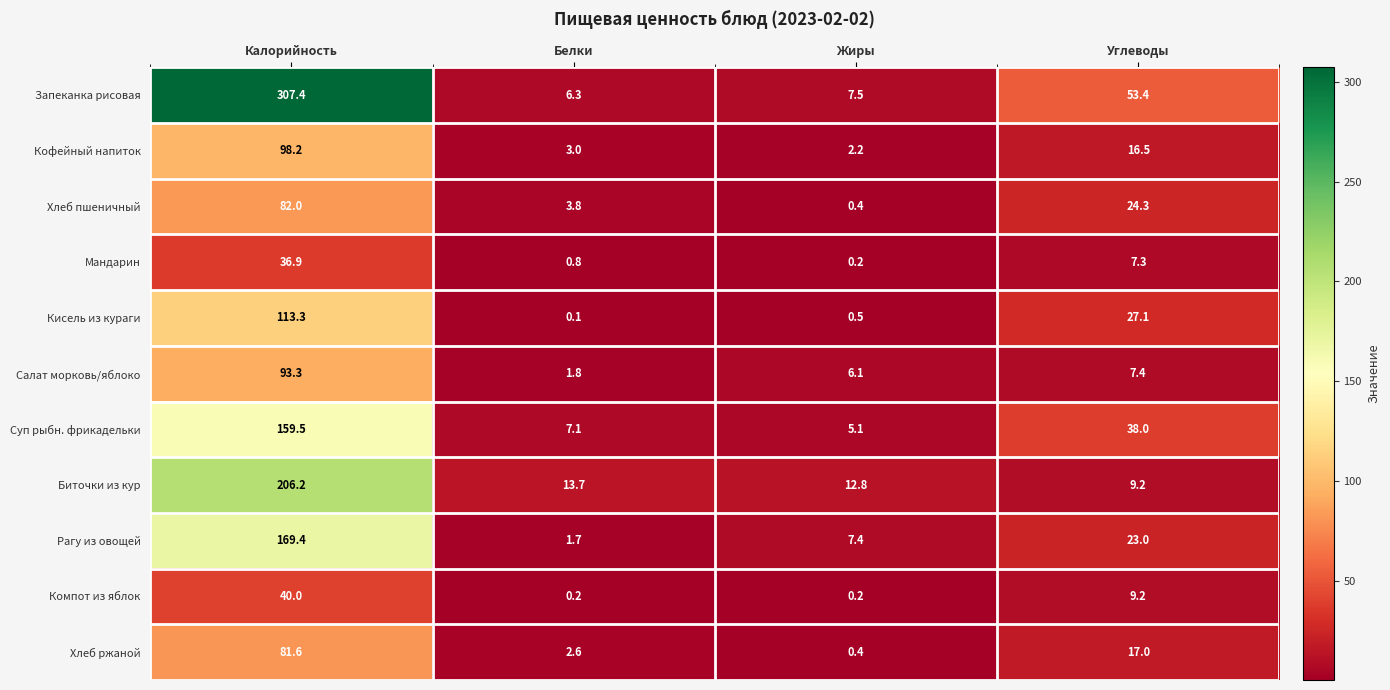

What is the total value across all series at Калорийность?

1387.8